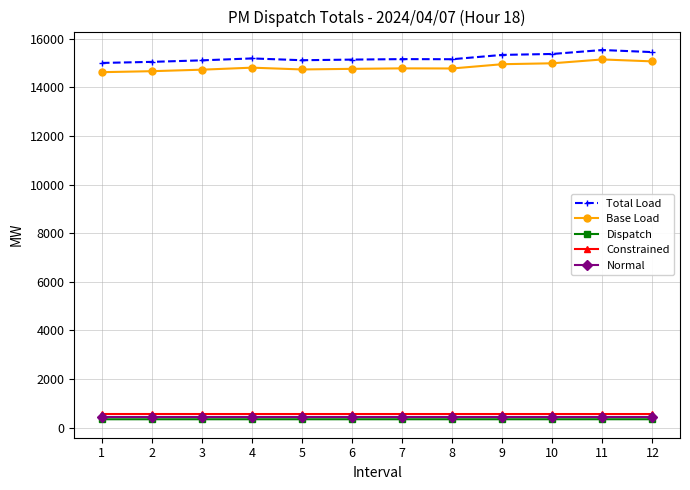

The value of Base Load at 11 is 10248.8. True or false?

False